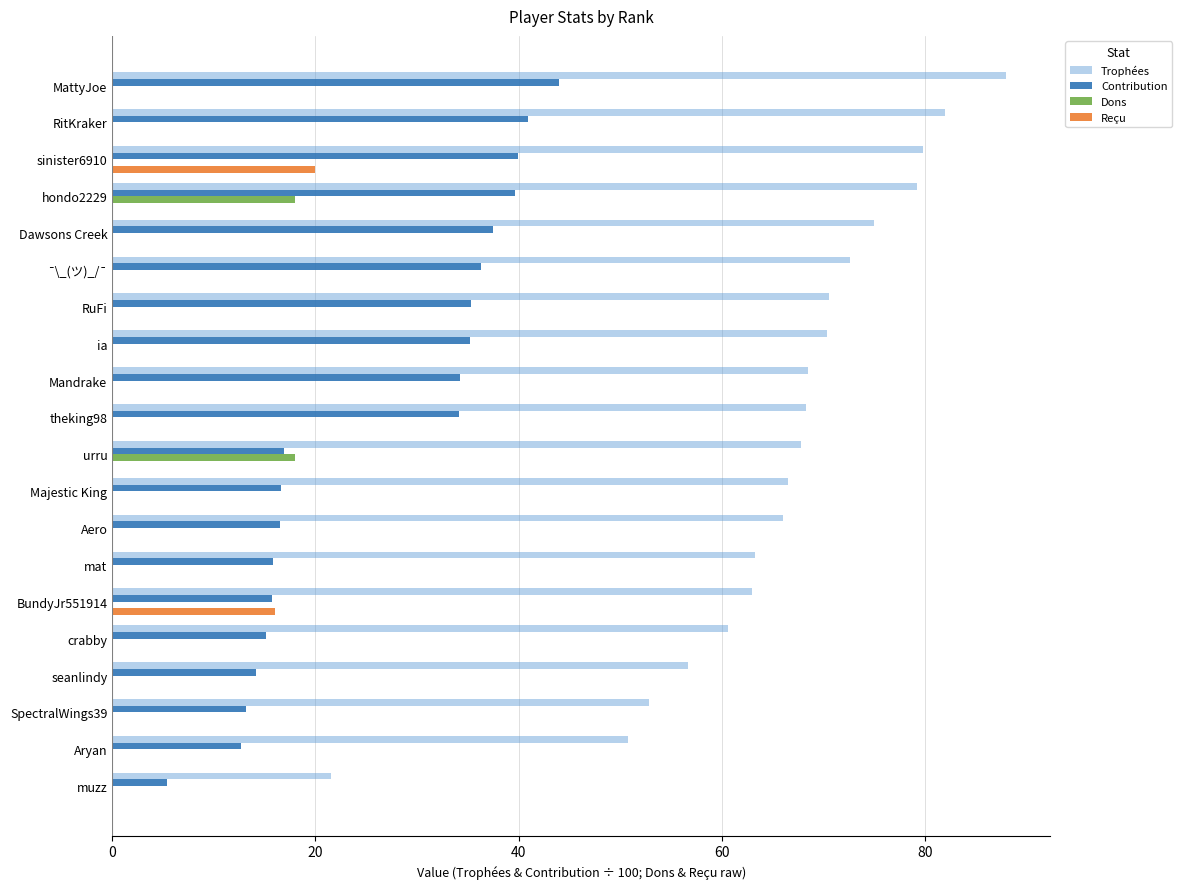

What is the total value across all series at BundyJr551914?

94.7